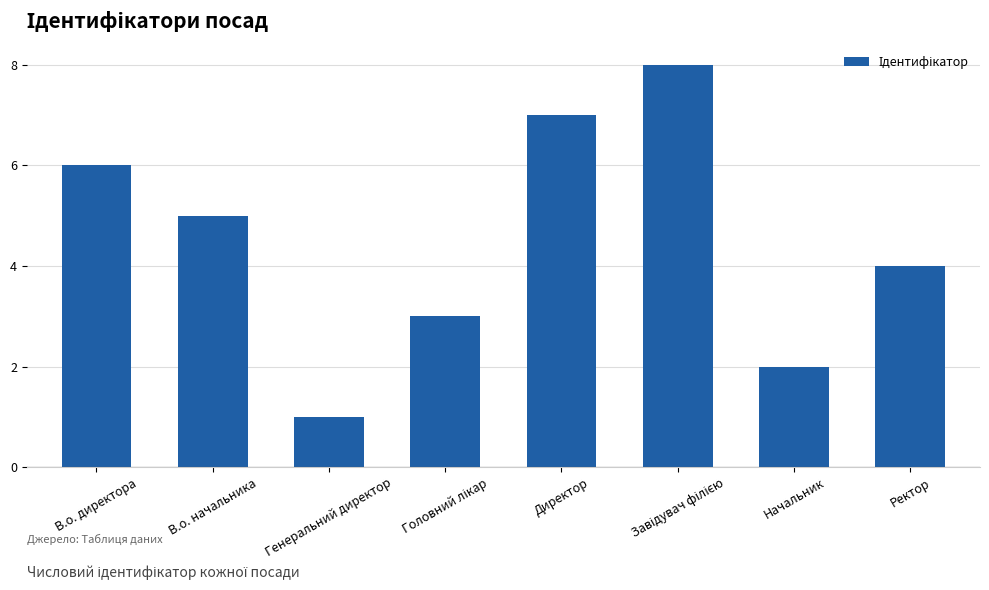

What is the difference between the maximum and second lowest values?

6